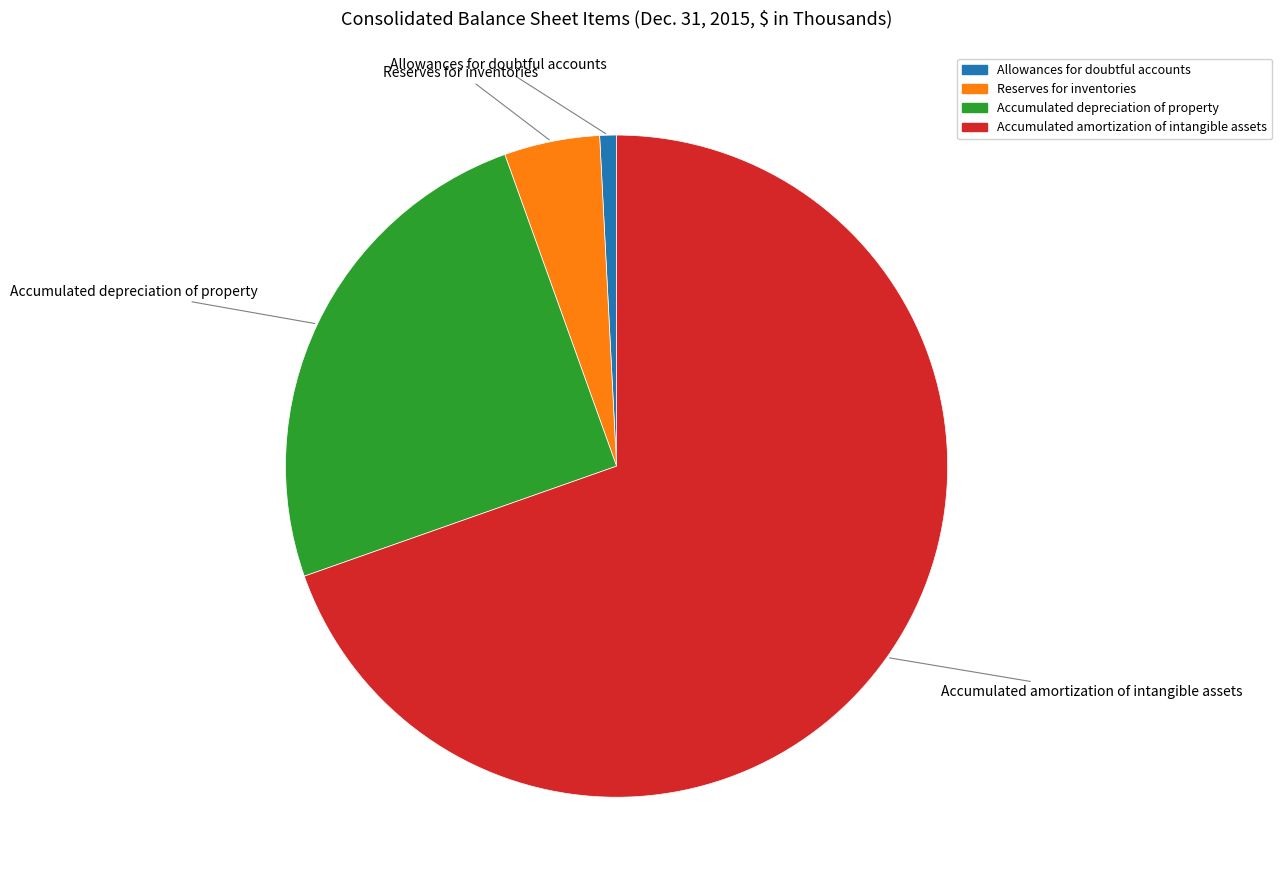

What is the majority slice?

Accumulated amortization of intangible assets